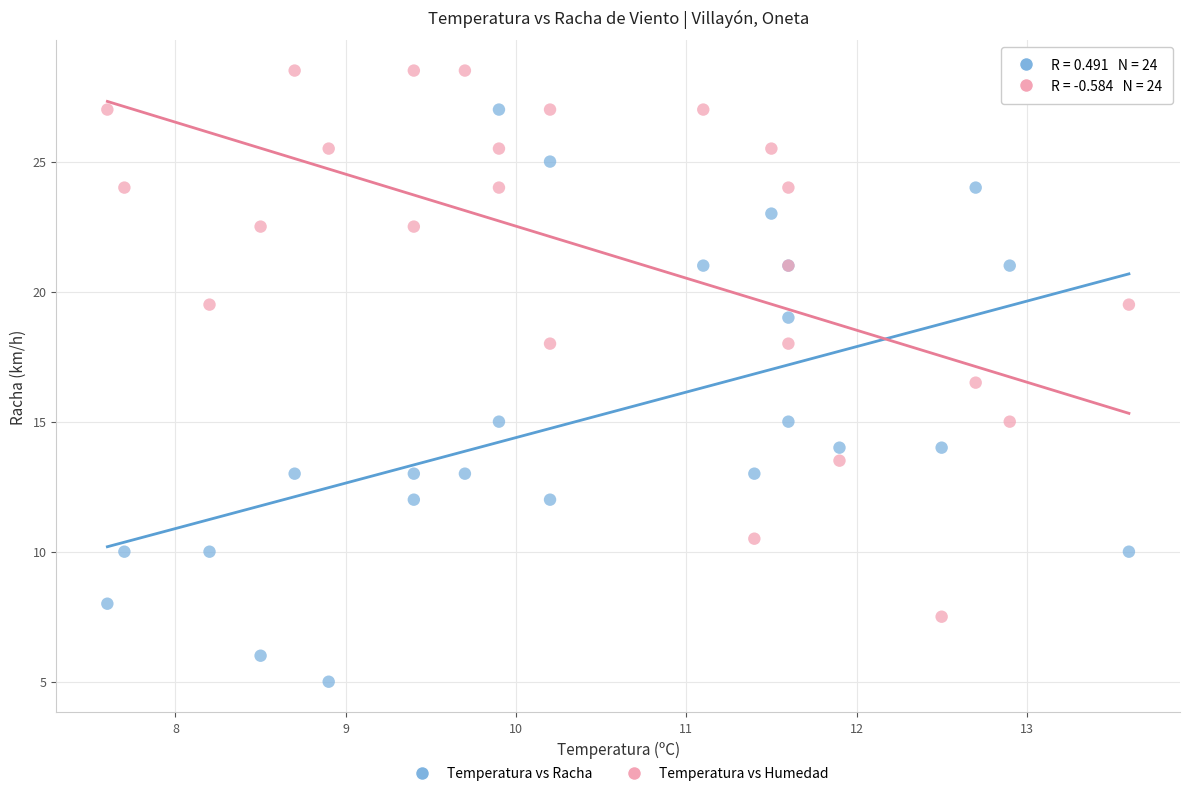

Across all series, what Y value is closest to 16?

16.5